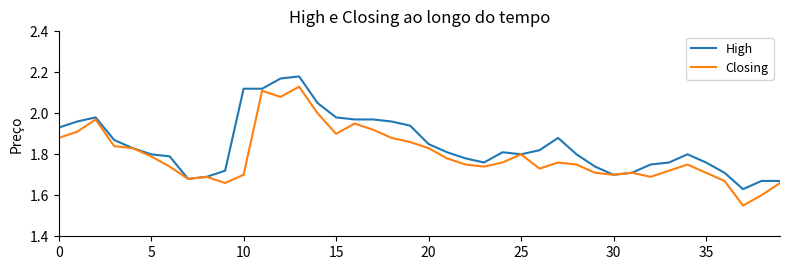

How many lines are shown in the chart?

2